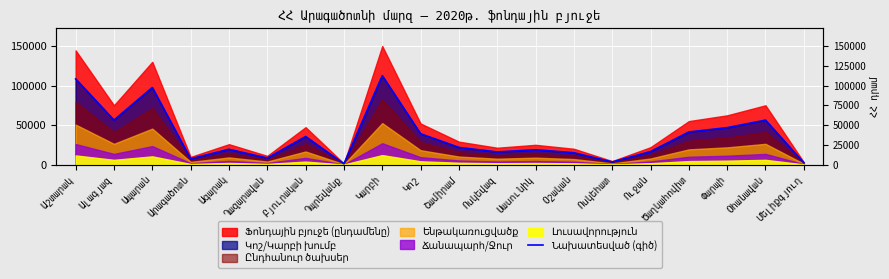

What is the change in value from Ղազարավան to Ոսկեվազ?

+7710.4